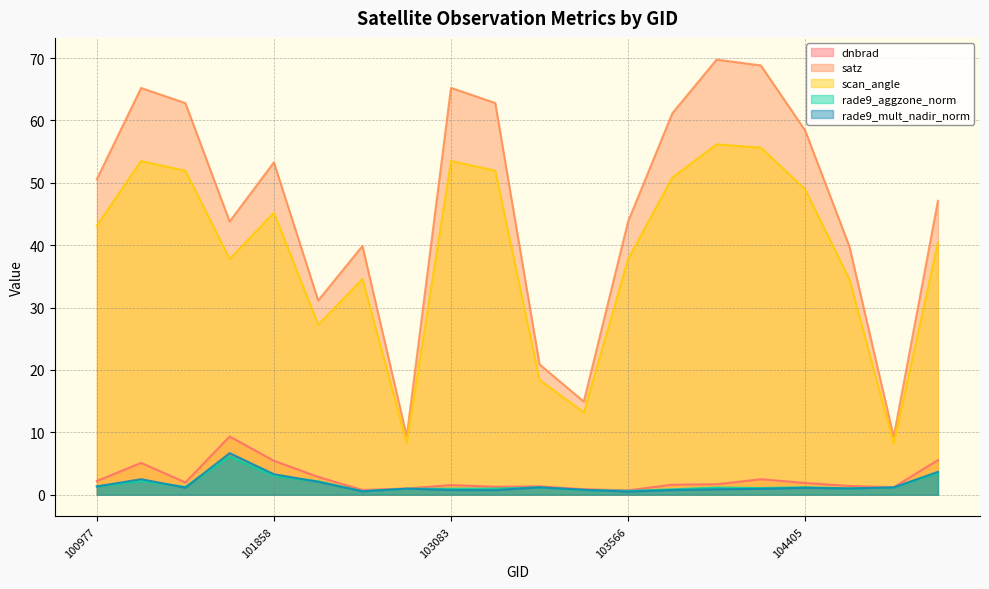

True or false: dnbrad and rade9_mult_nadir_norm cross at least once.

False